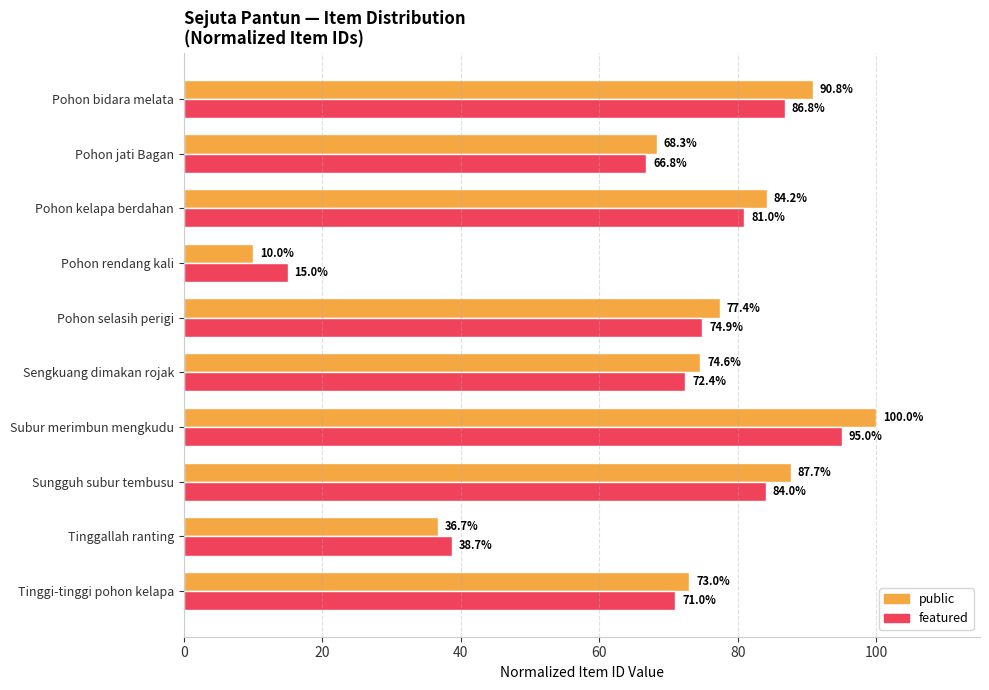

Where is public nearest to the value 55?

Pohon jati Bagan